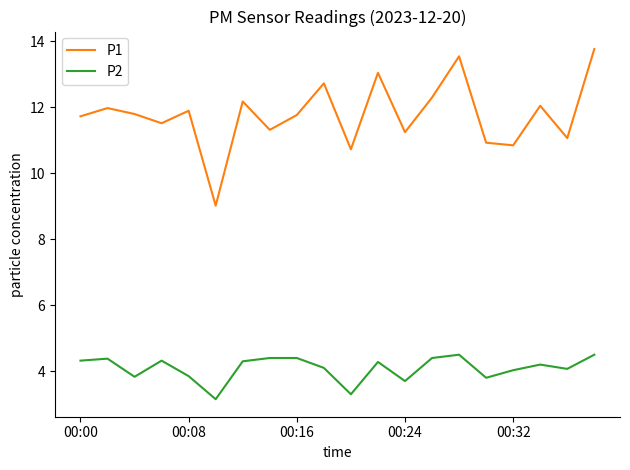

True or false: P2 and P1 cross at least once.

False